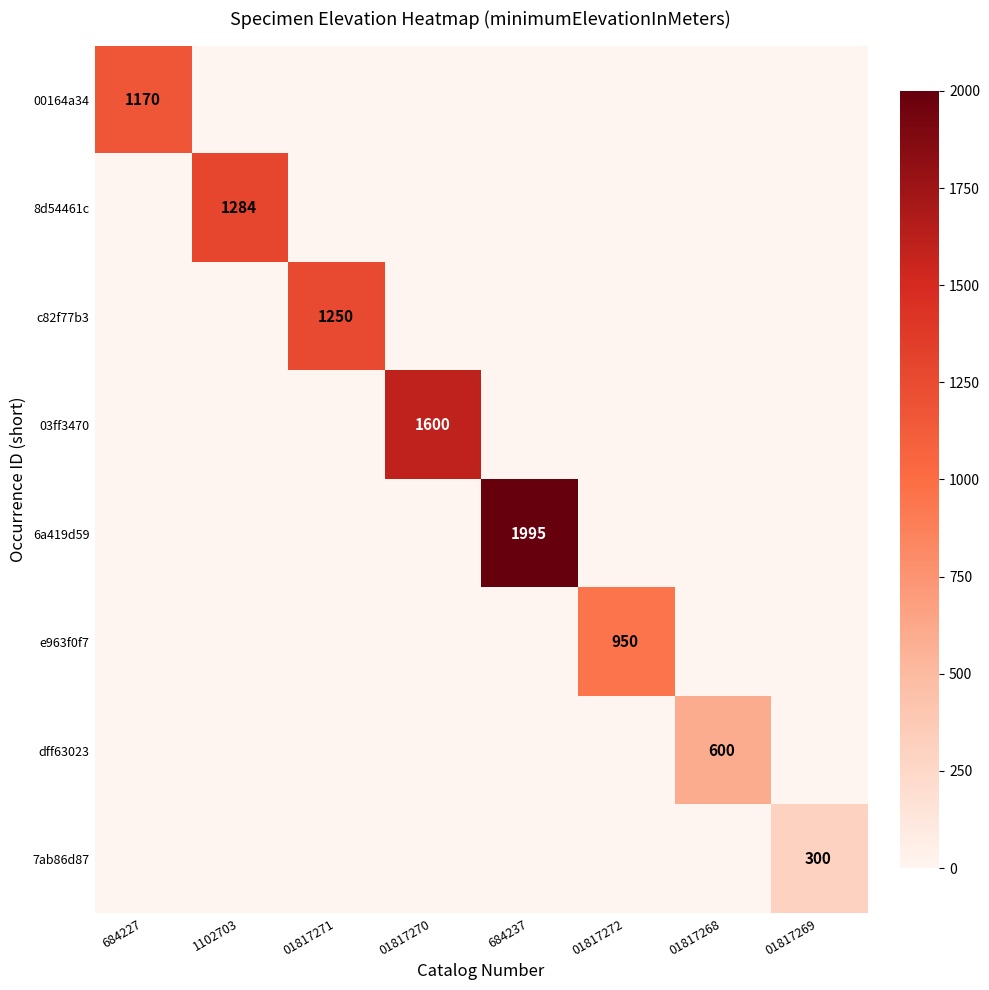

True or false: 00164a34 has a value of 1617 at 684227.

False